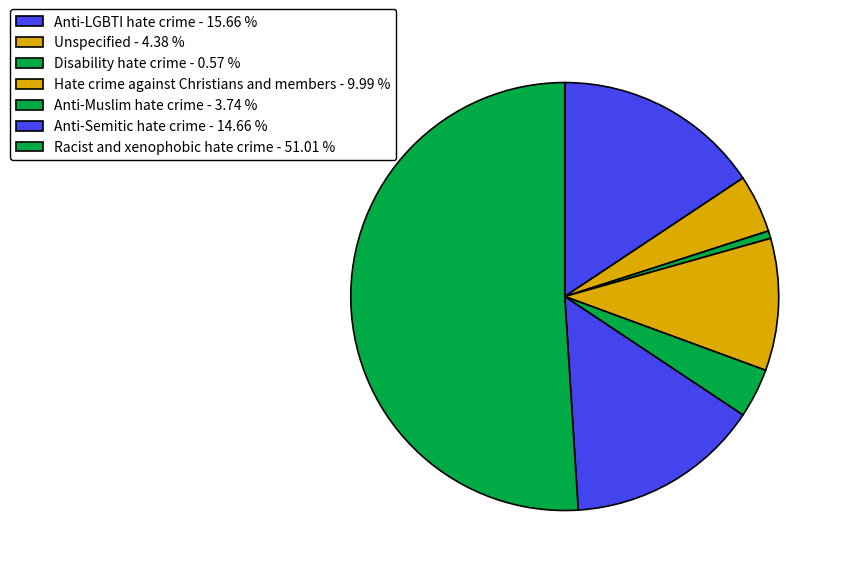

Between Disability hate crime and Hate crime against Christians and members, which is larger?

Hate crime against Christians and members